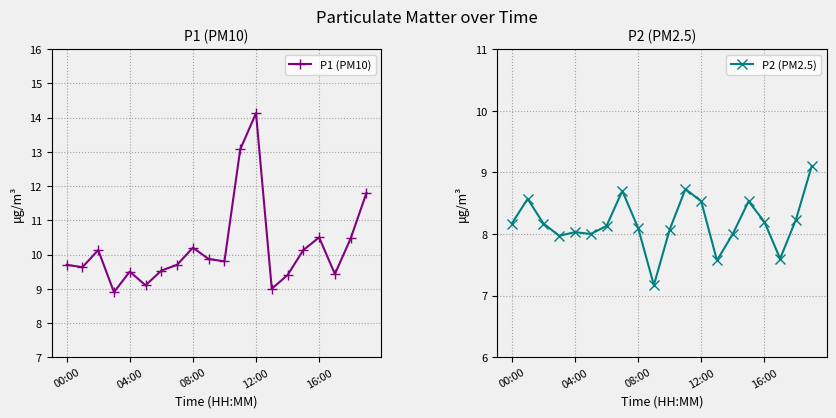

The value of P1 (PM10) at 00:00 is 9.7. True or false?

True